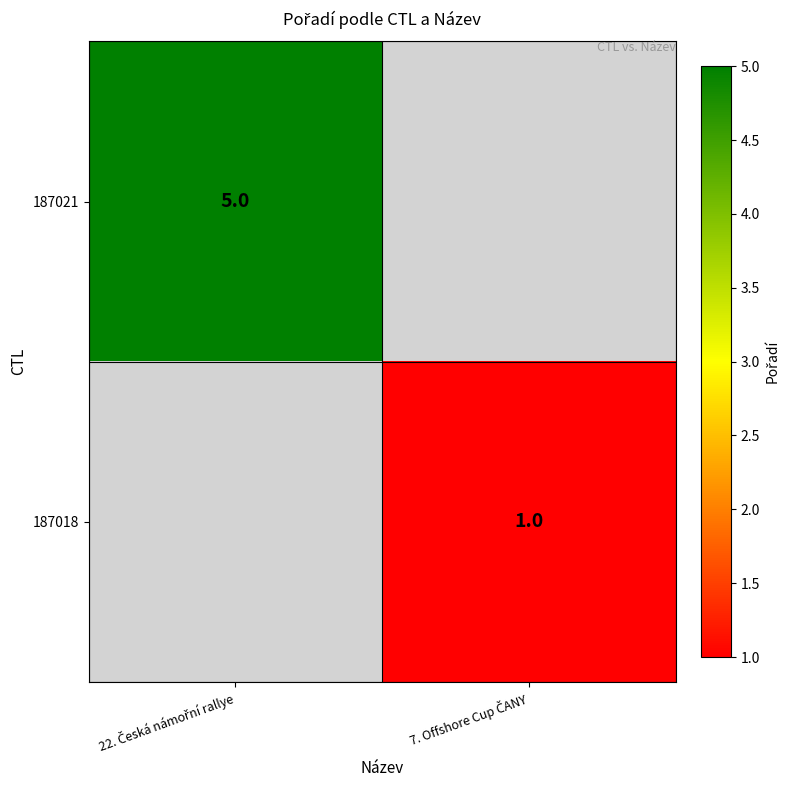

At how many categories does at least one series exceed 1?

1